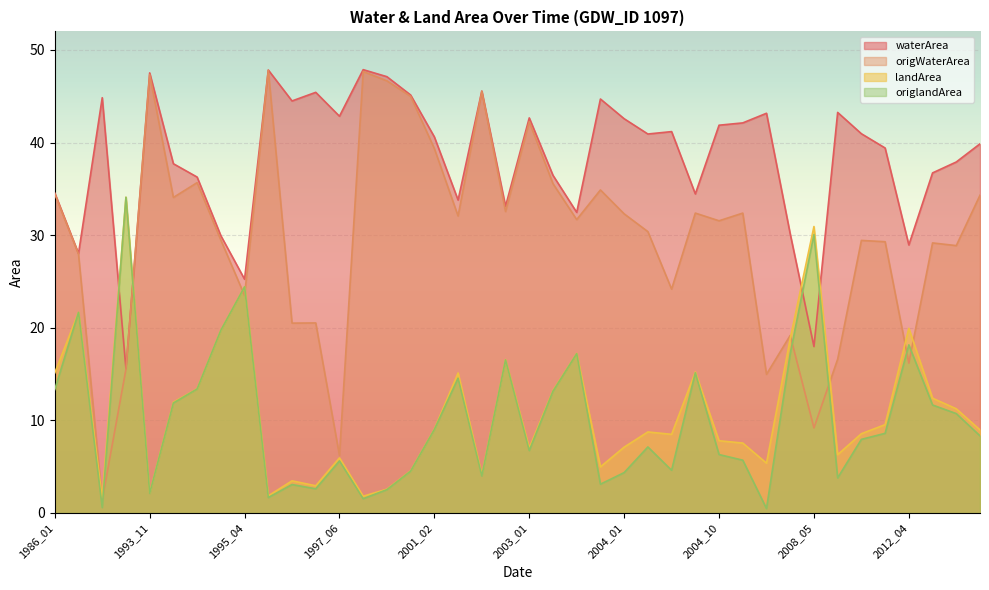

Does the chart display data point markers on the line(s)?

No